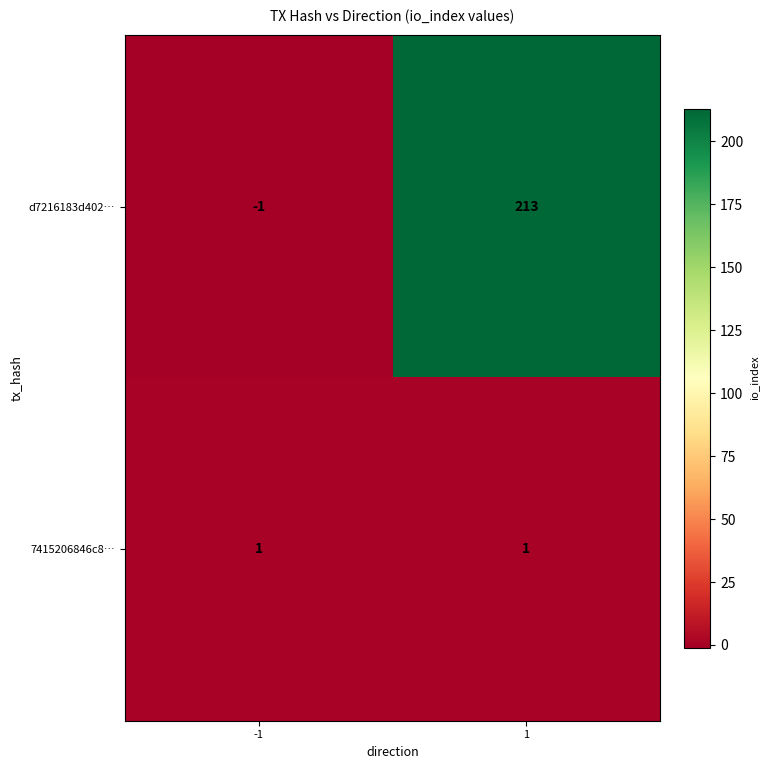

Reading right to left, extract all data points from this chart.

d7216183d402…: 213	-1
7415206846c8…: 1	1